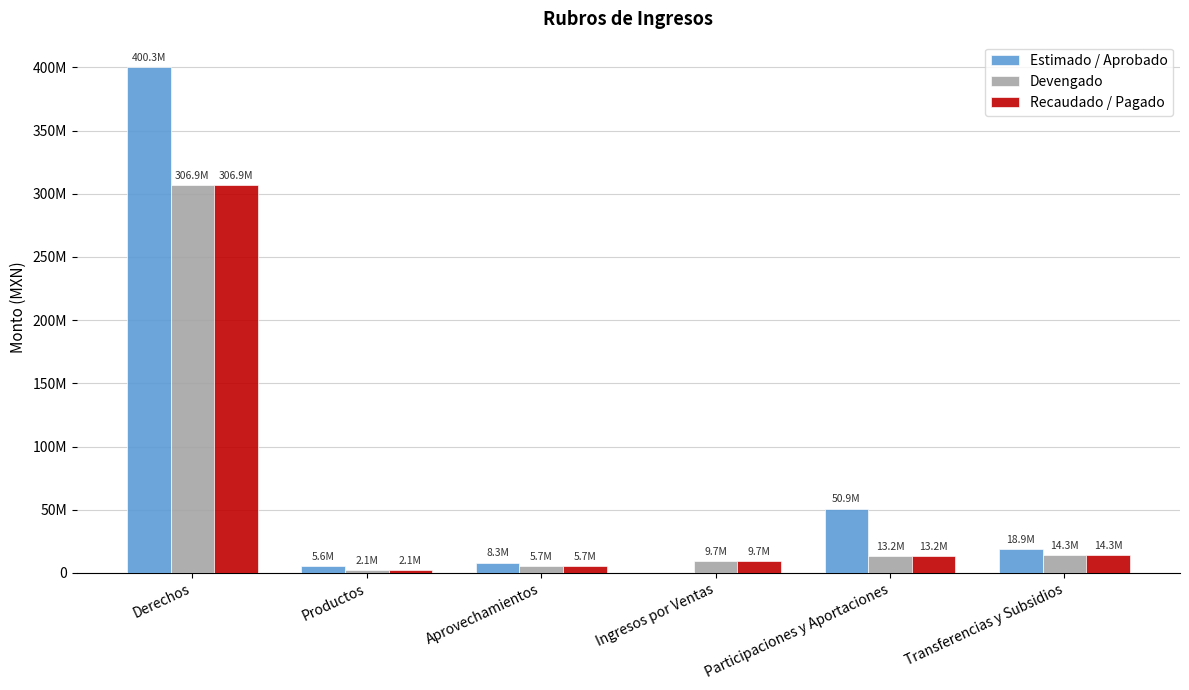

What are all the series names shown in the legend?

Estimado / Aprobado, Devengado, Recaudado / Pagado